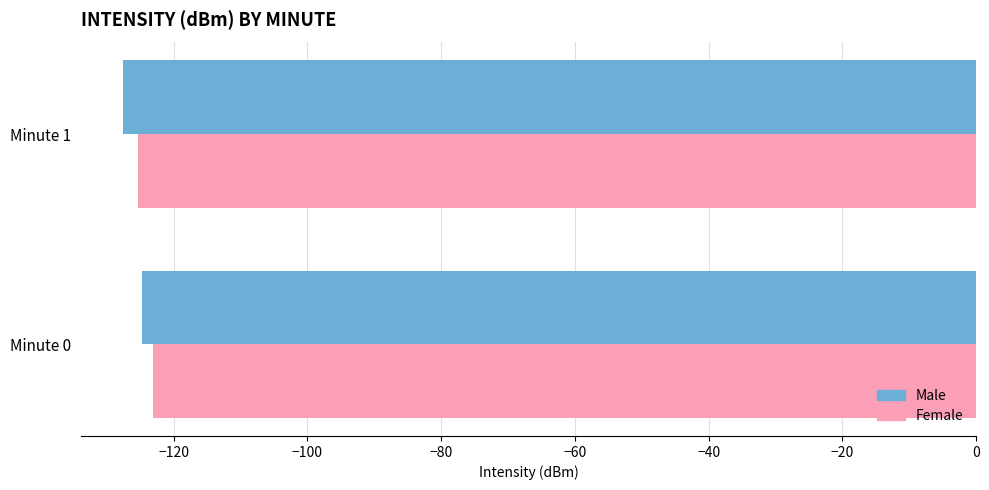

At how many categories does at least one series exceed -125?

1